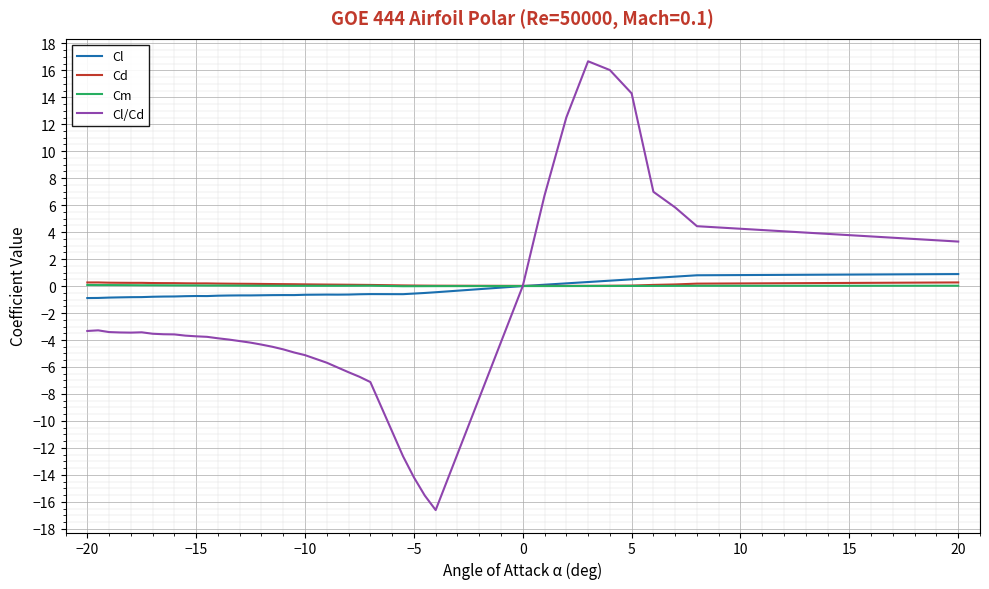

Which series has the largest range (max minus min)?

Cl/Cd